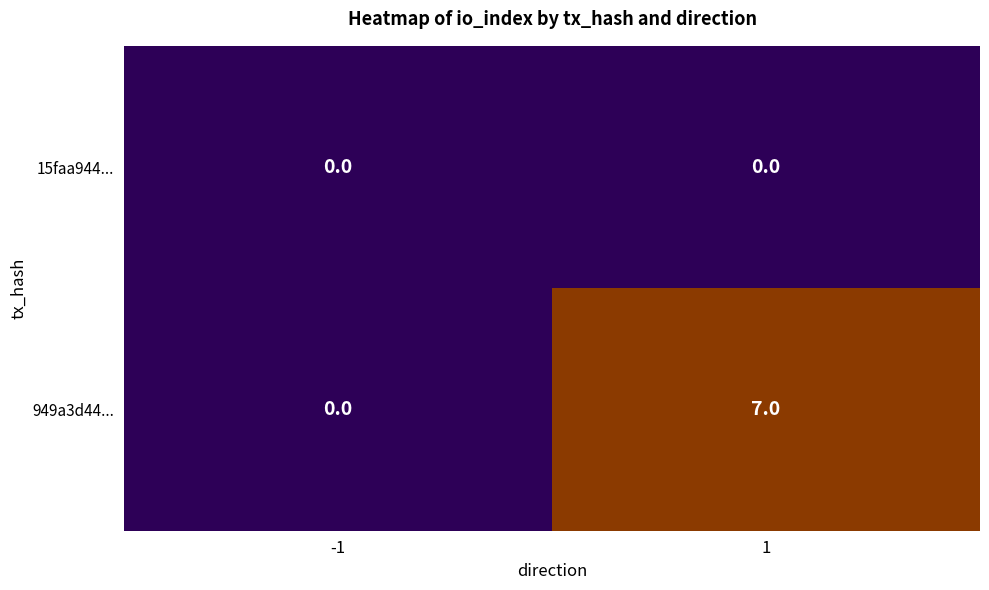

What is the average value of the 949a3d44... series?

4